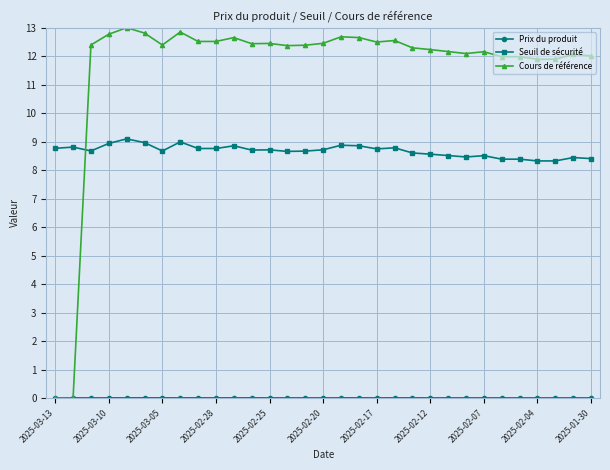

True or false: Cours de référence and Seuil de sécurité intersect in this chart.

True